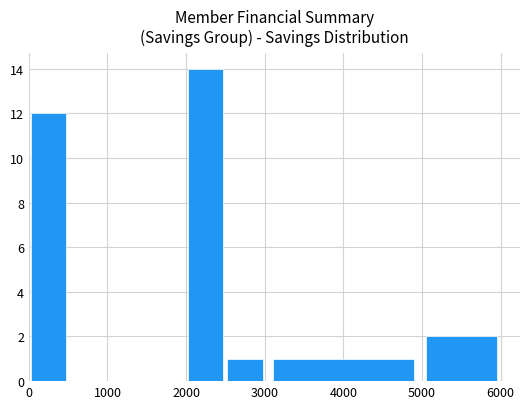

Count the number of data series in this chart.

1